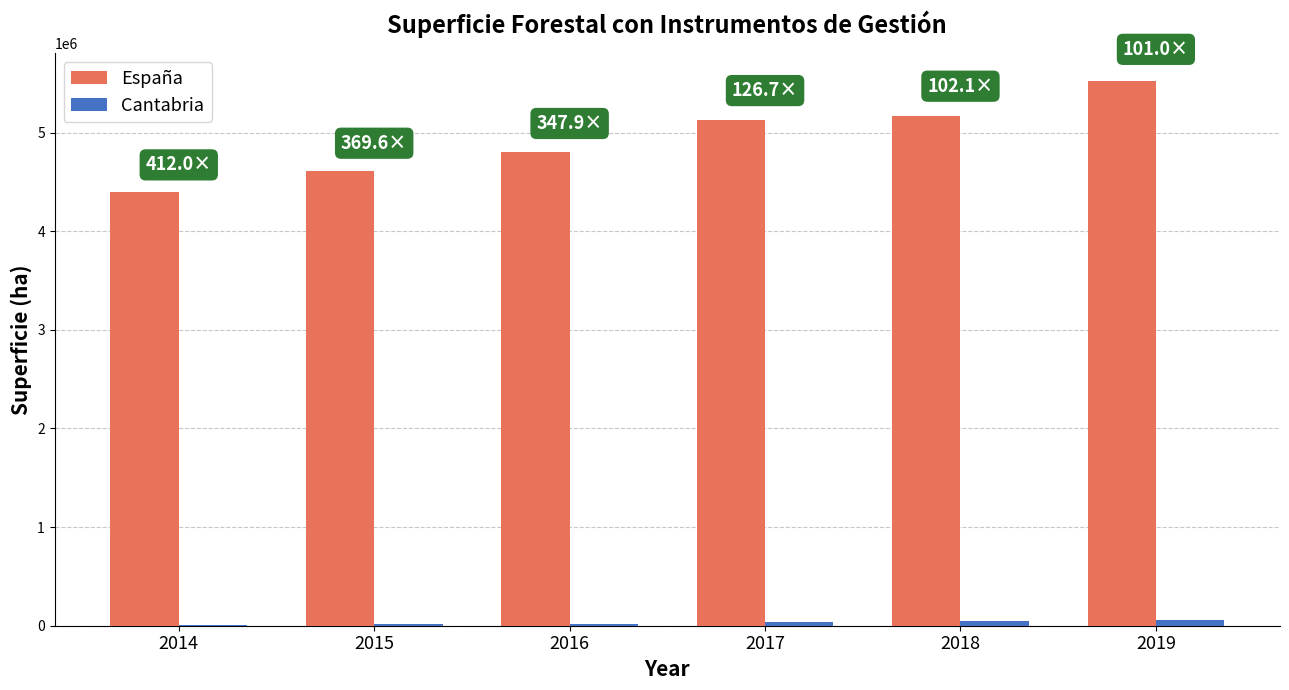

Which label corresponds to the largest value in the chart?

2019